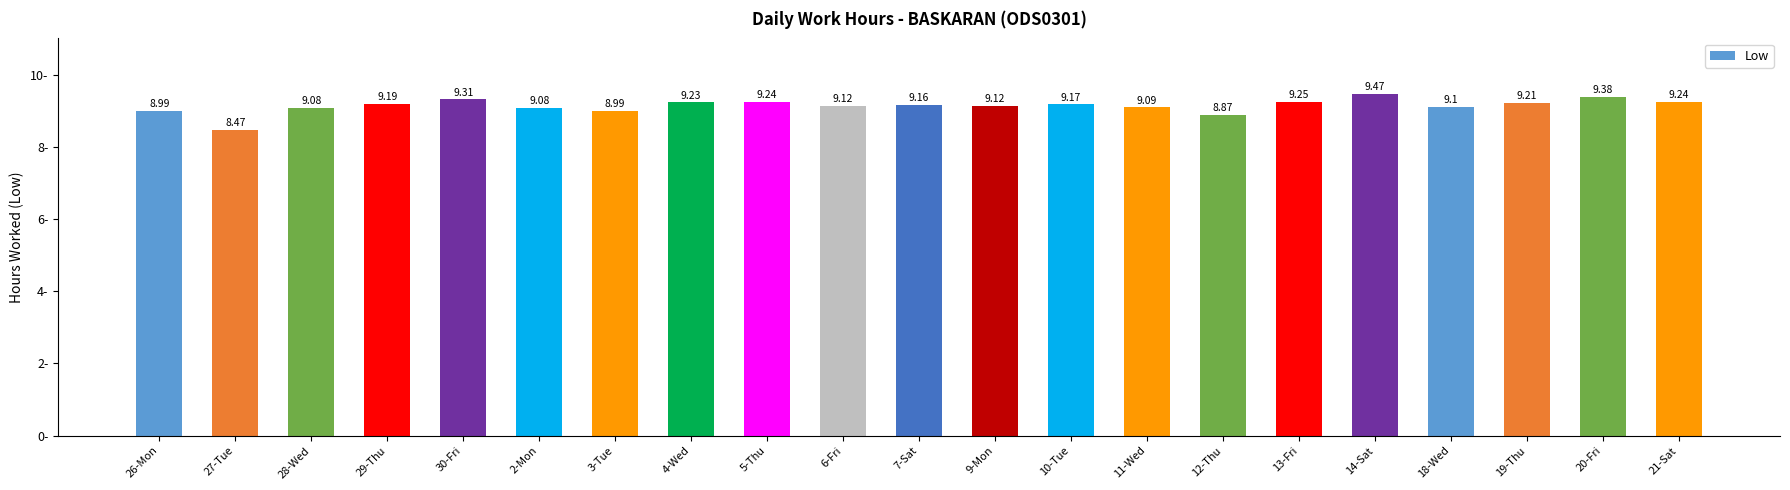

What is the difference between the maximum and minimum values?

1.0